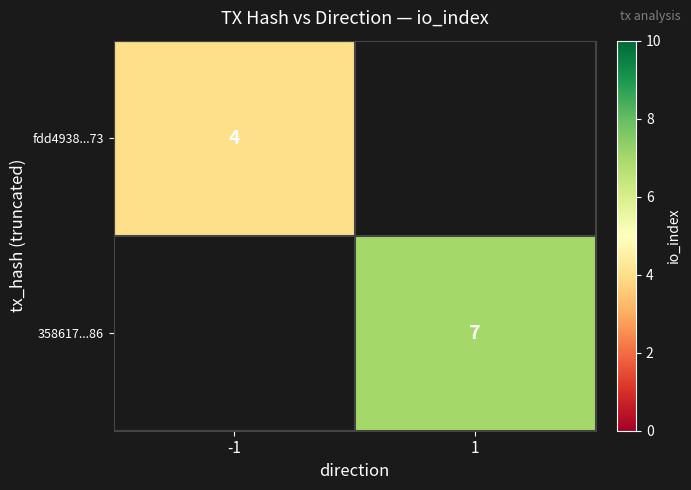

True or false: fdd4938...73 has a value of 4 at -1.

True